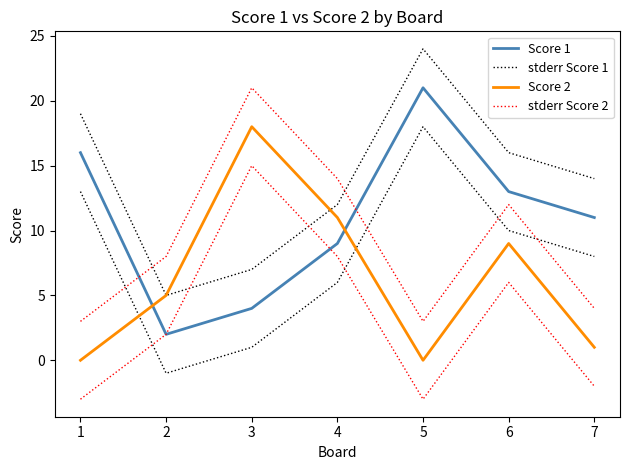

How many times do Score 2 and stderr Score 1 cross each other?

1